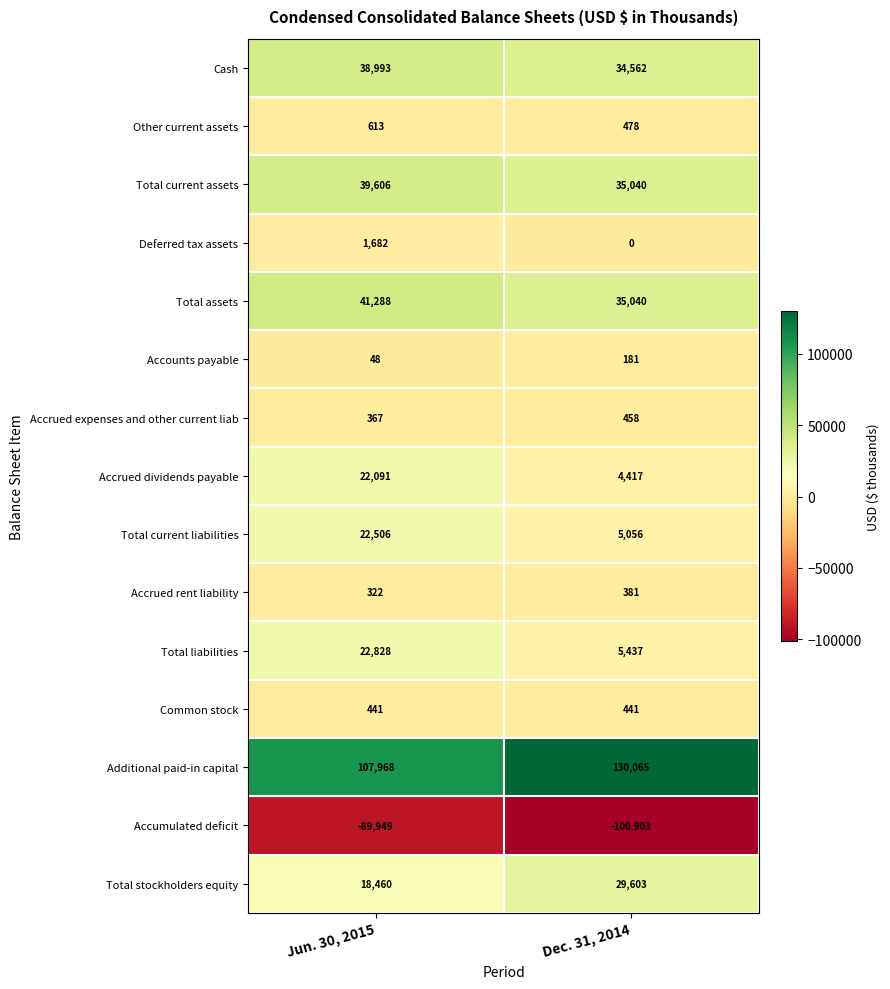

Reading left to right, what are all the values shown in this chart?

Cash: Jun. 30, 2015=38993	Dec. 31, 2014=34562
Other current assets: Jun. 30, 2015=613	Dec. 31, 2014=478
Total current assets: Jun. 30, 2015=39606	Dec. 31, 2014=35040
Deferred tax assets: Jun. 30, 2015=1682	Dec. 31, 2014=0
Total assets: Jun. 30, 2015=41288	Dec. 31, 2014=35040
Accounts payable: Jun. 30, 2015=48	Dec. 31, 2014=181
Accrued expenses and other current liab: Jun. 30, 2015=367	Dec. 31, 2014=458
Accrued dividends payable: Jun. 30, 2015=22091	Dec. 31, 2014=4417
Total current liabilities: Jun. 30, 2015=22506	Dec. 31, 2014=5056
Accrued rent liability: Jun. 30, 2015=322	Dec. 31, 2014=381
Total liabilities: Jun. 30, 2015=22828	Dec. 31, 2014=5437
Common stock: Jun. 30, 2015=441	Dec. 31, 2014=441
Additional paid-in capital: Jun. 30, 2015=107968	Dec. 31, 2014=130065
Accumulated deficit: Jun. 30, 2015=-89949	Dec. 31, 2014=-100903
Total stockholders equity: Jun. 30, 2015=18460	Dec. 31, 2014=29603